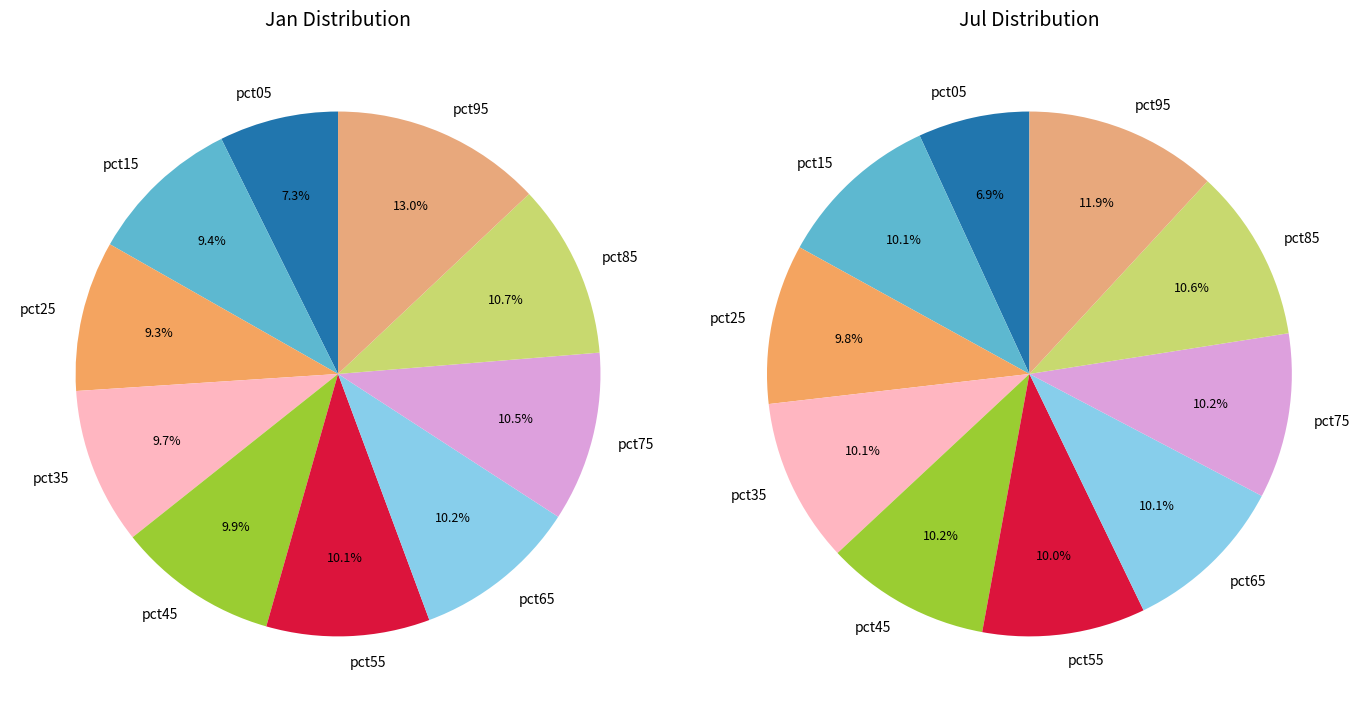

What is the spread (max minus min) of values at 5?

0.3